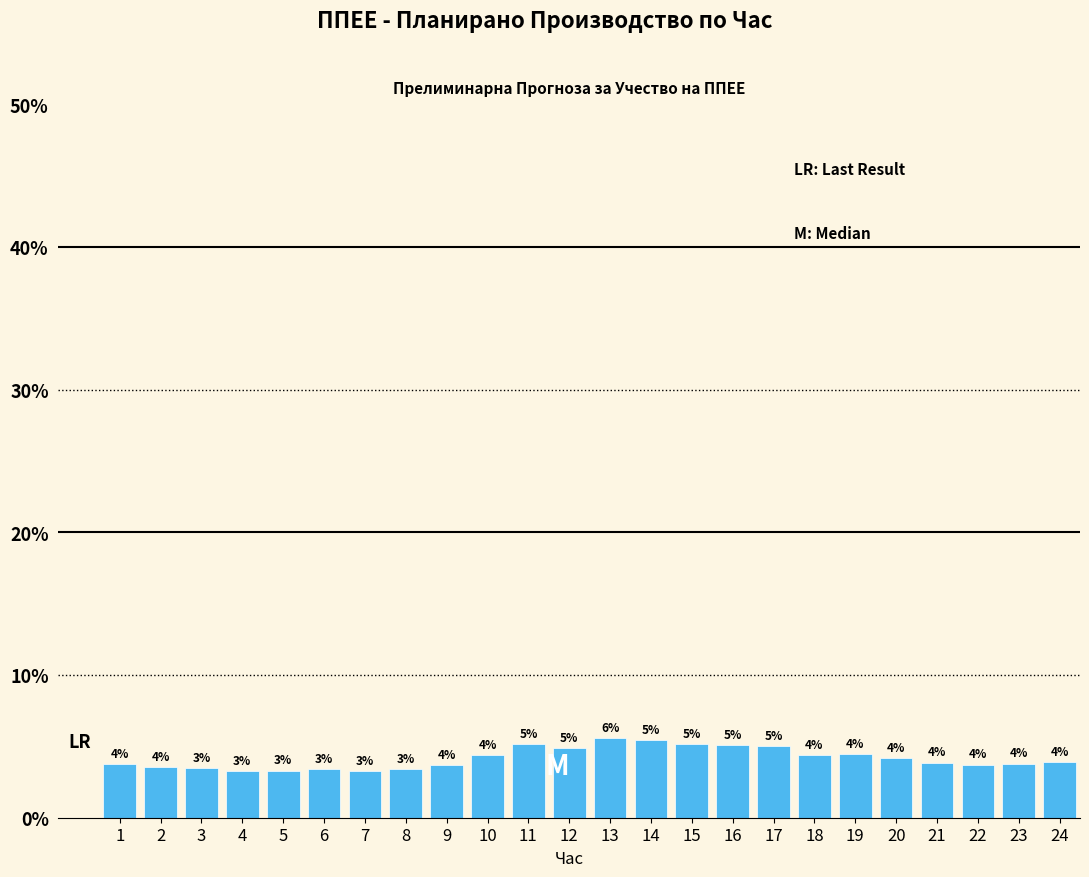

How many bars are there in total?

24